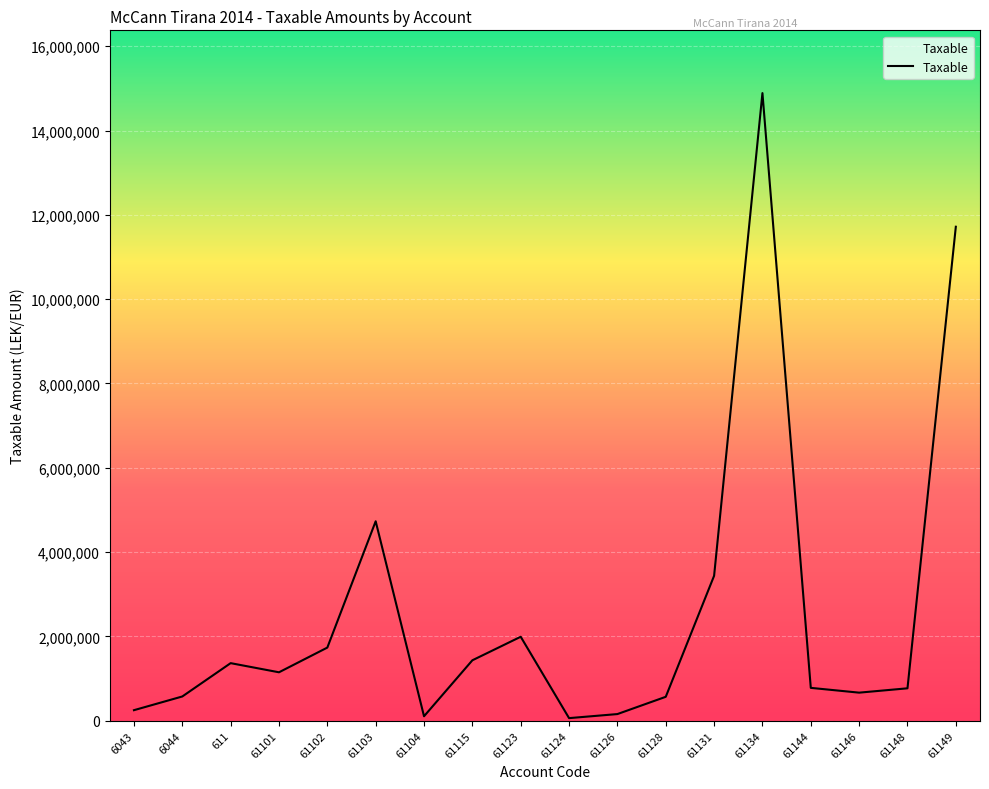

What is the maximum value shown in the chart?

14887859.8